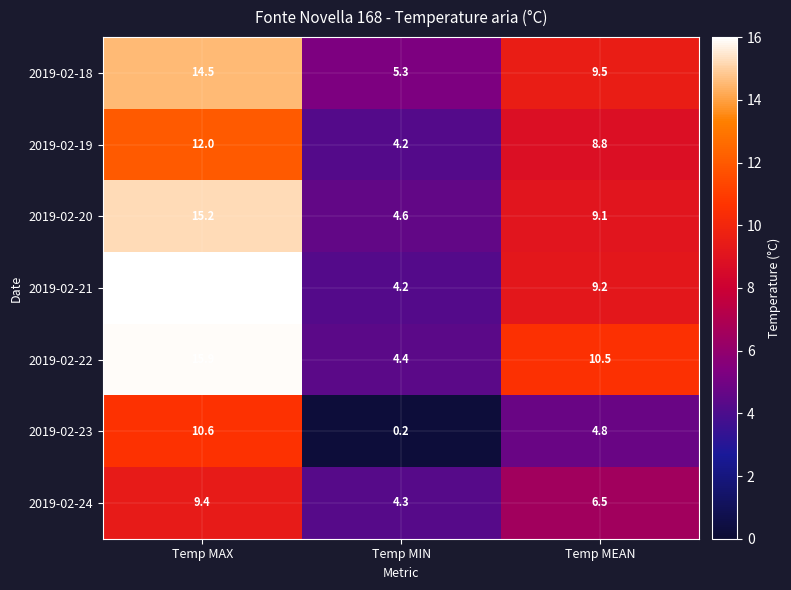

At which category is the sum across all series the highest?

Temp MAX